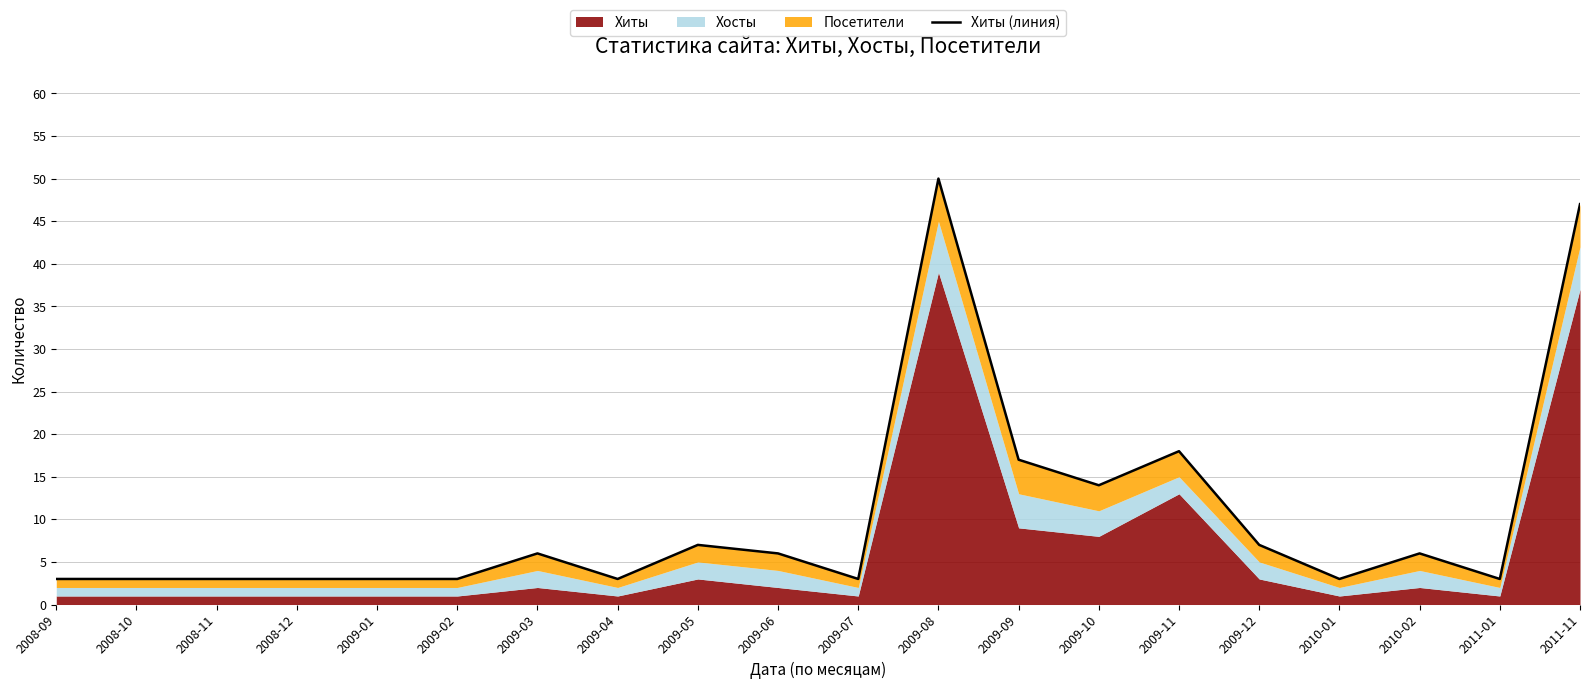

The chart shows a value of 3 at 2011-01. True or false?

True